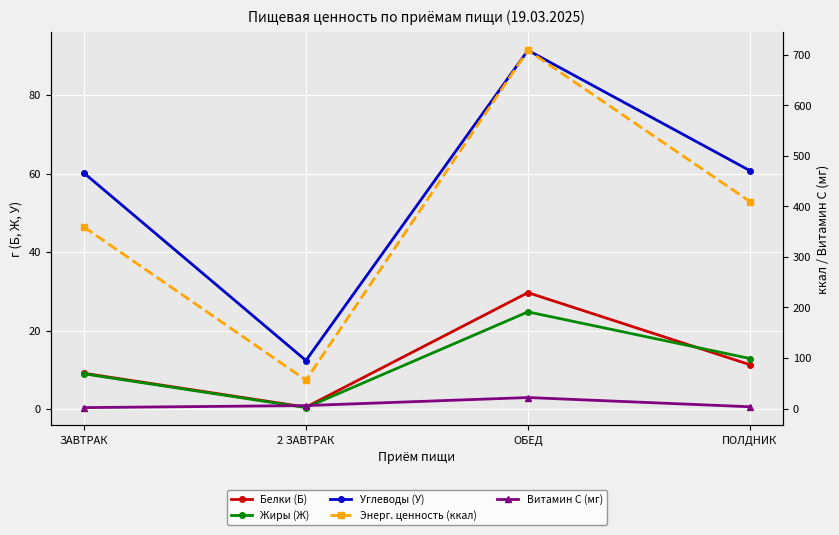

Which category has the highest value across all series?

ОБЕД